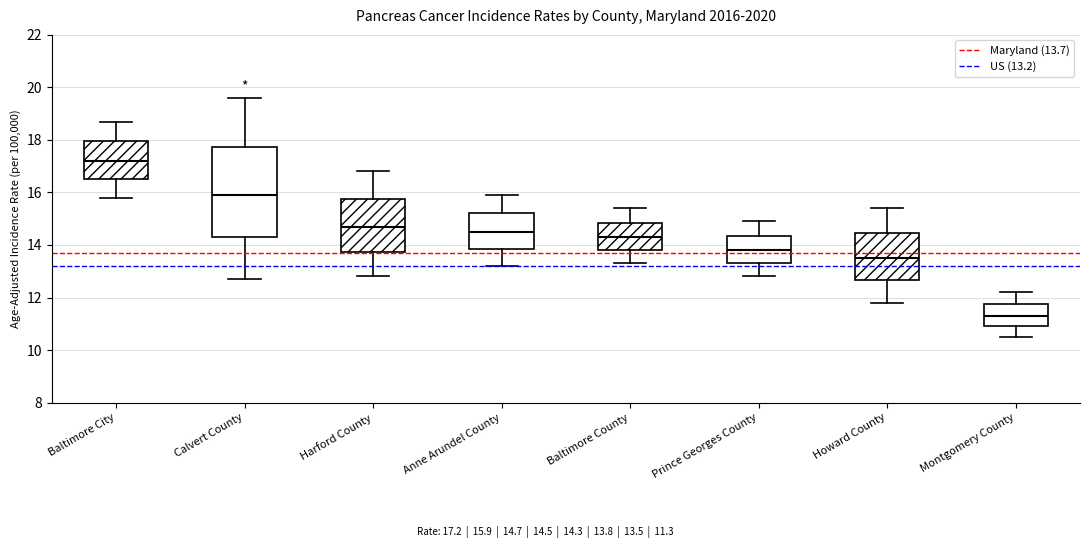

Which box's median line is the lowest?

Montgomery County